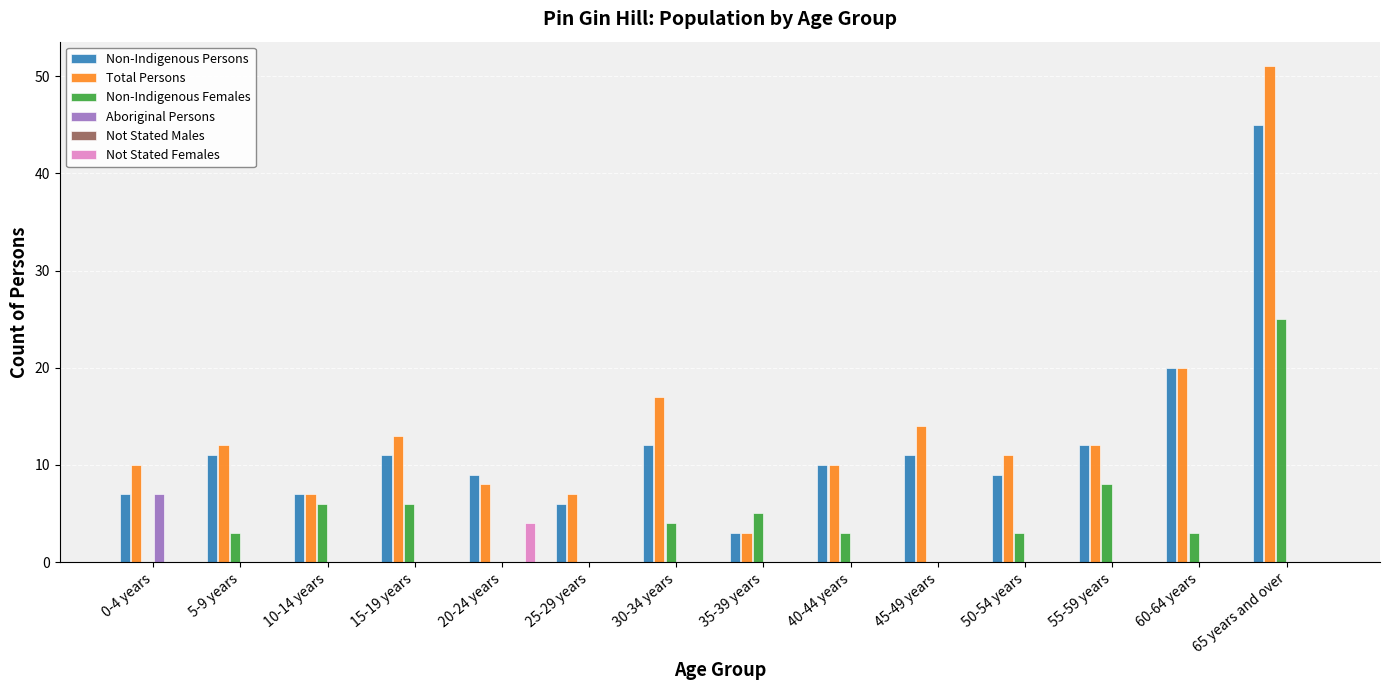

How many data points in Not Stated Females are above 0?

1